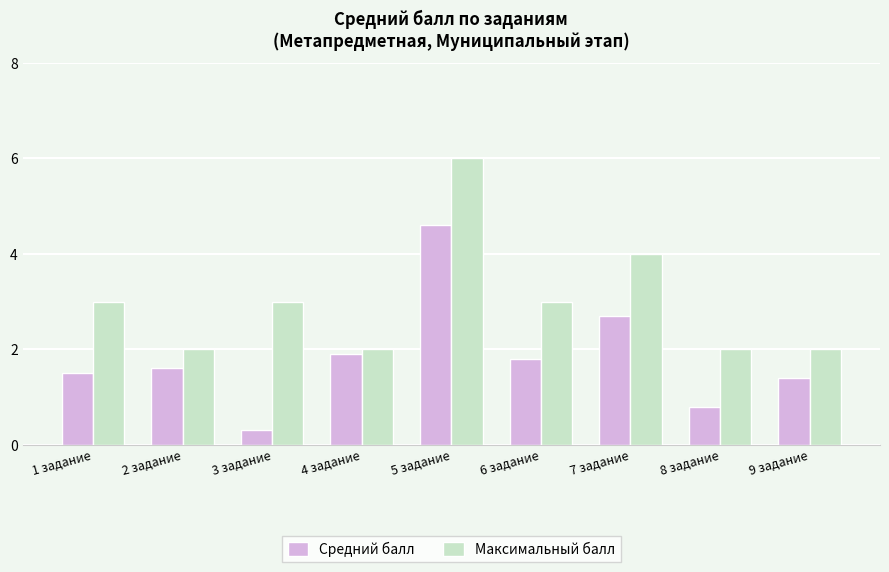

Which series has the largest total across all categories?

Максимальный балл